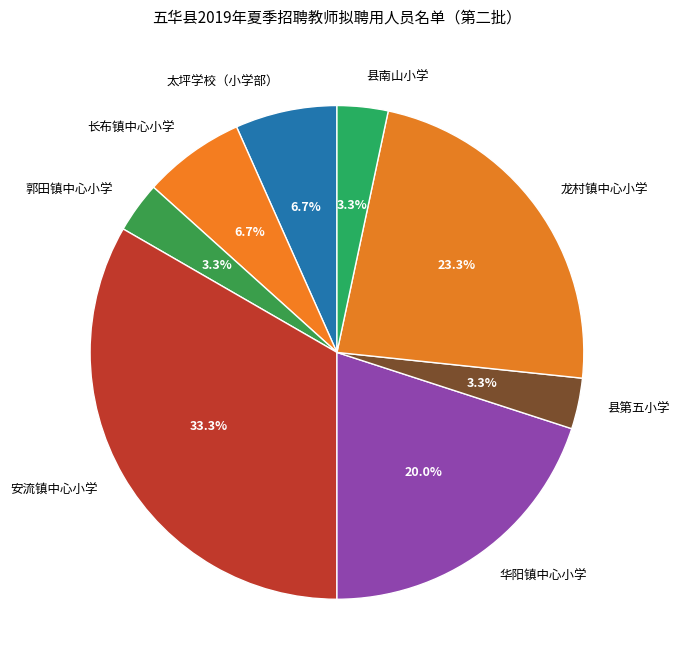

Count the number of slices in the pie.

8